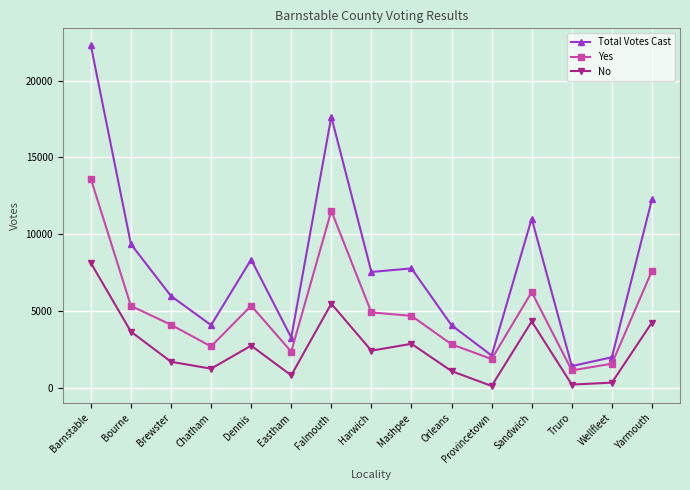

How many interior local valleys does the Yes series have?

4